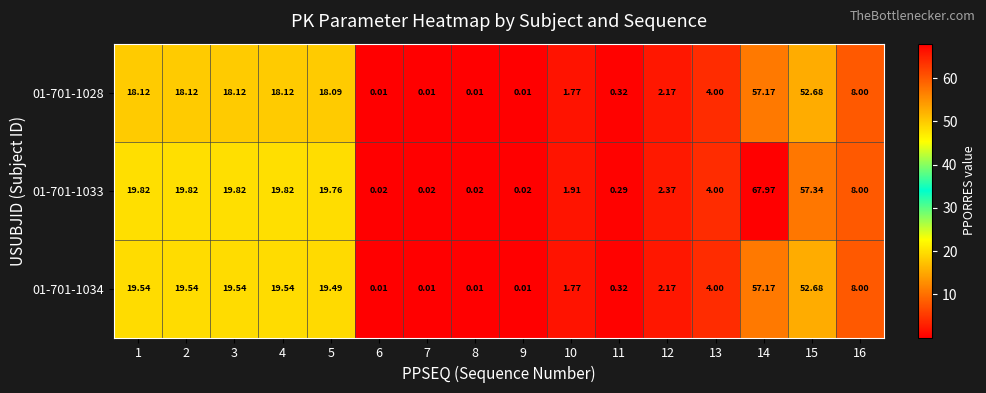

Count the number of categories in the chart.

16